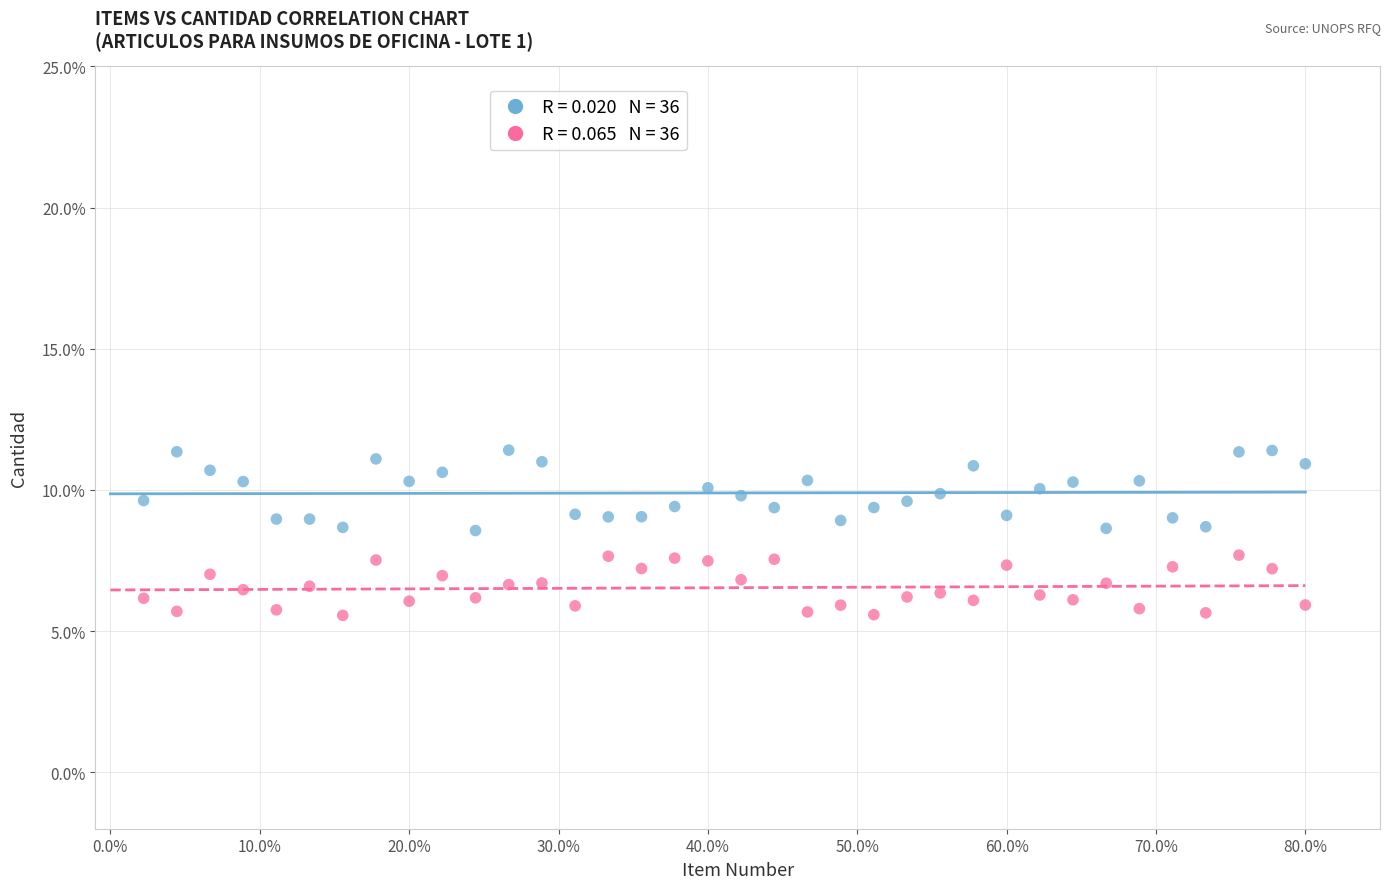

Across all data points, what is the range of X values (max minus min)?

77.8